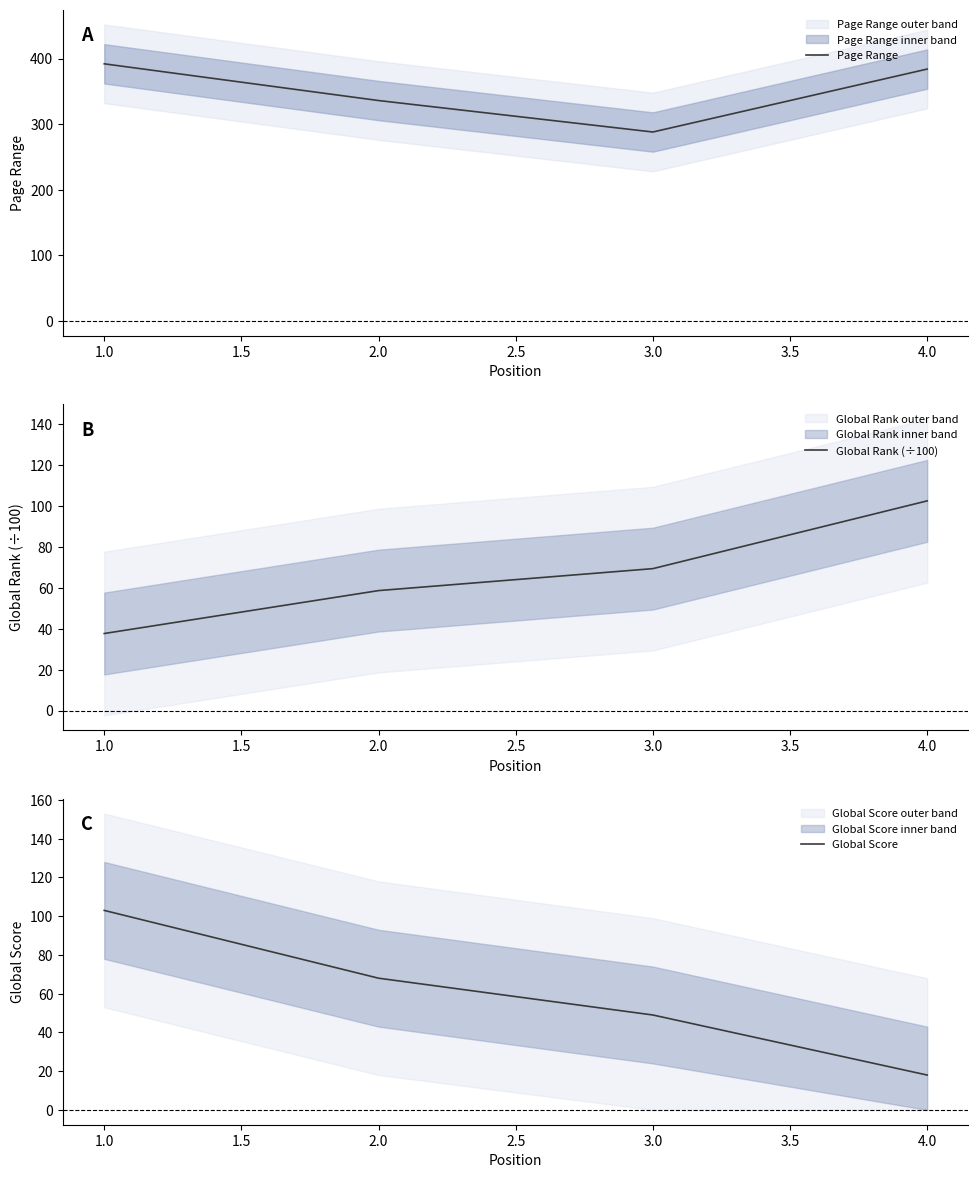

At which label does Page Range reach its minimum?

3.0